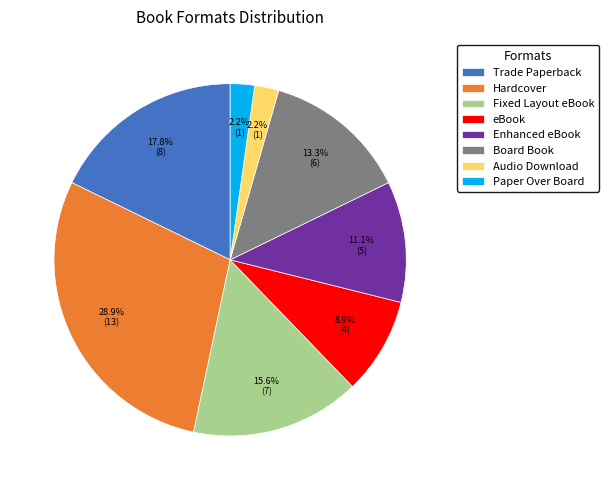

What portion of the pie excludes Paper Over Board?

97.8%